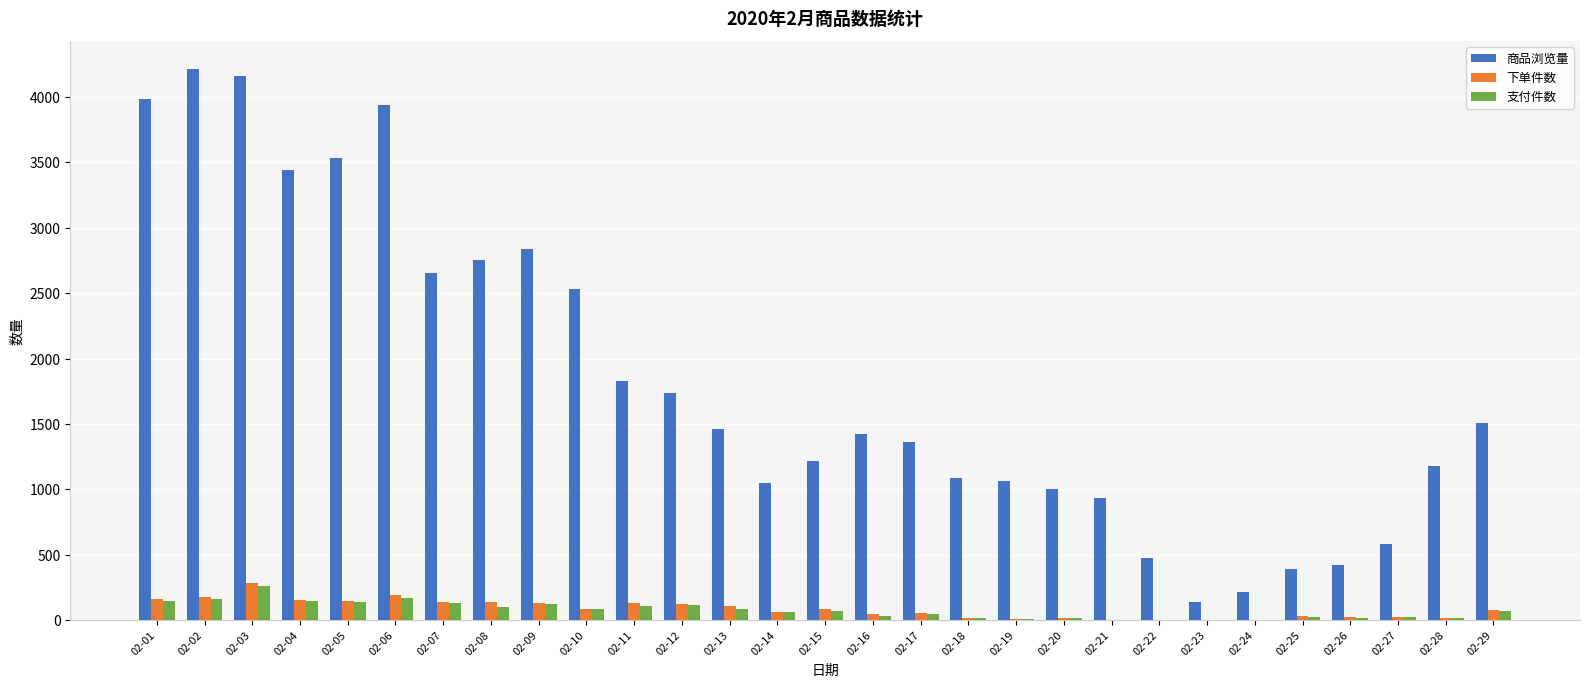

Which series has the largest total across all categories?

商品浏览量